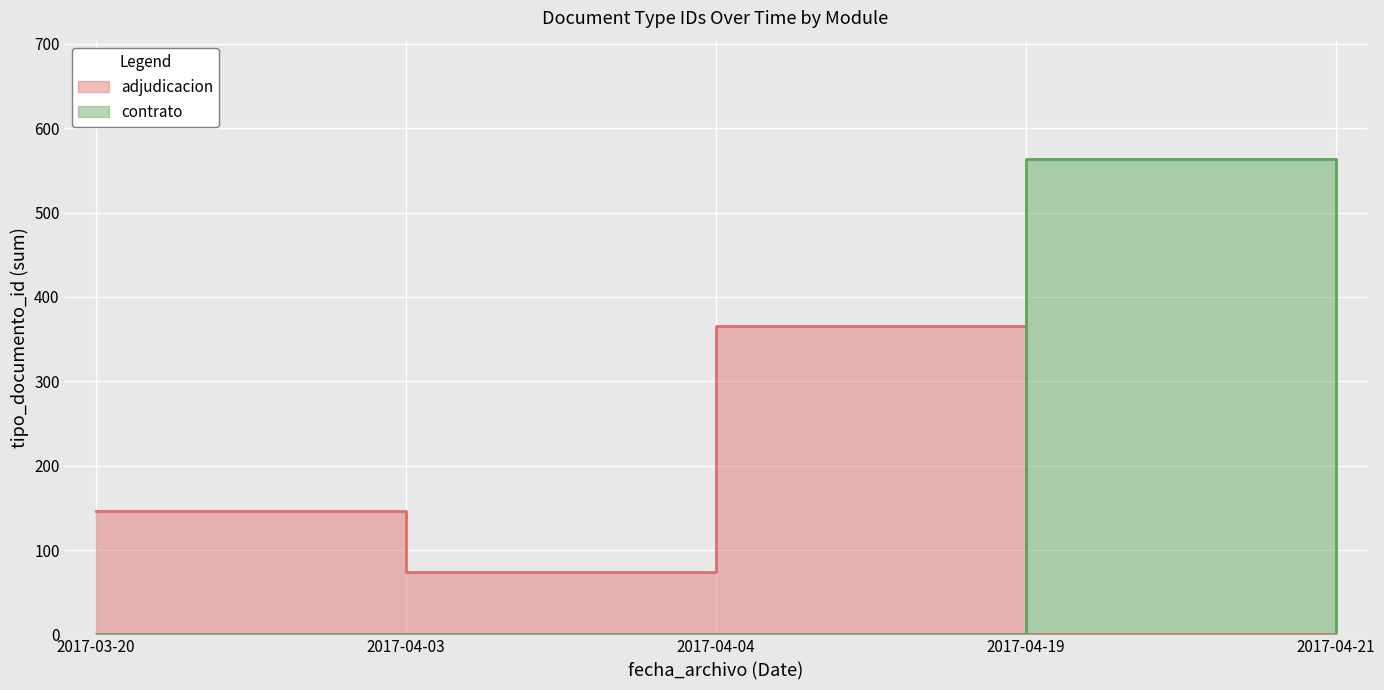

How many series are shown in this chart?

2